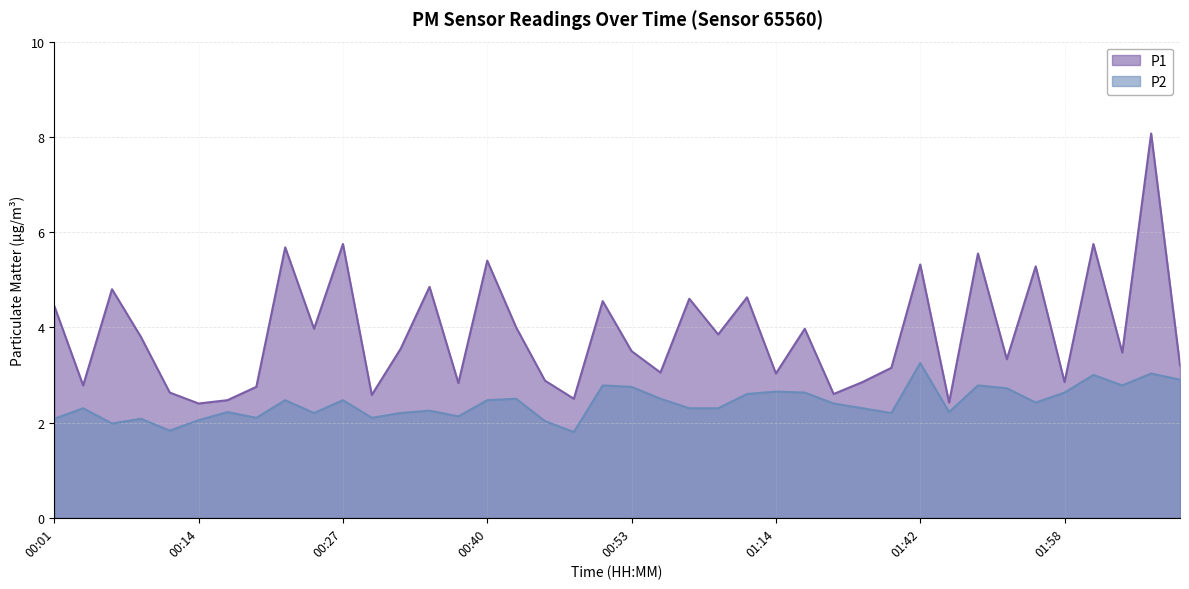

Read the P1 value at 00:29.

2.6